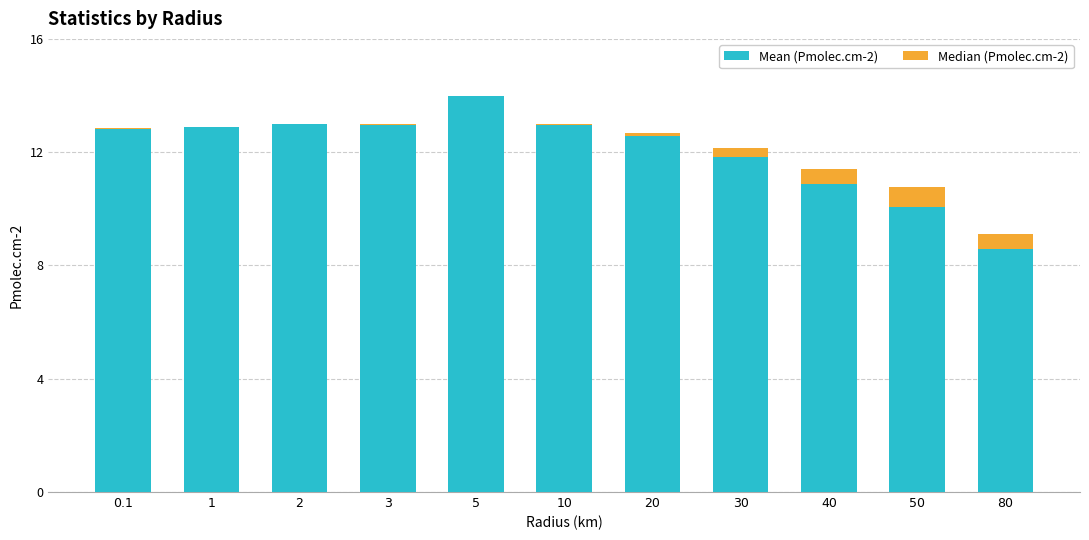

Where does the Mean (Pmolec.cm-2) series first go above 12?

0.1